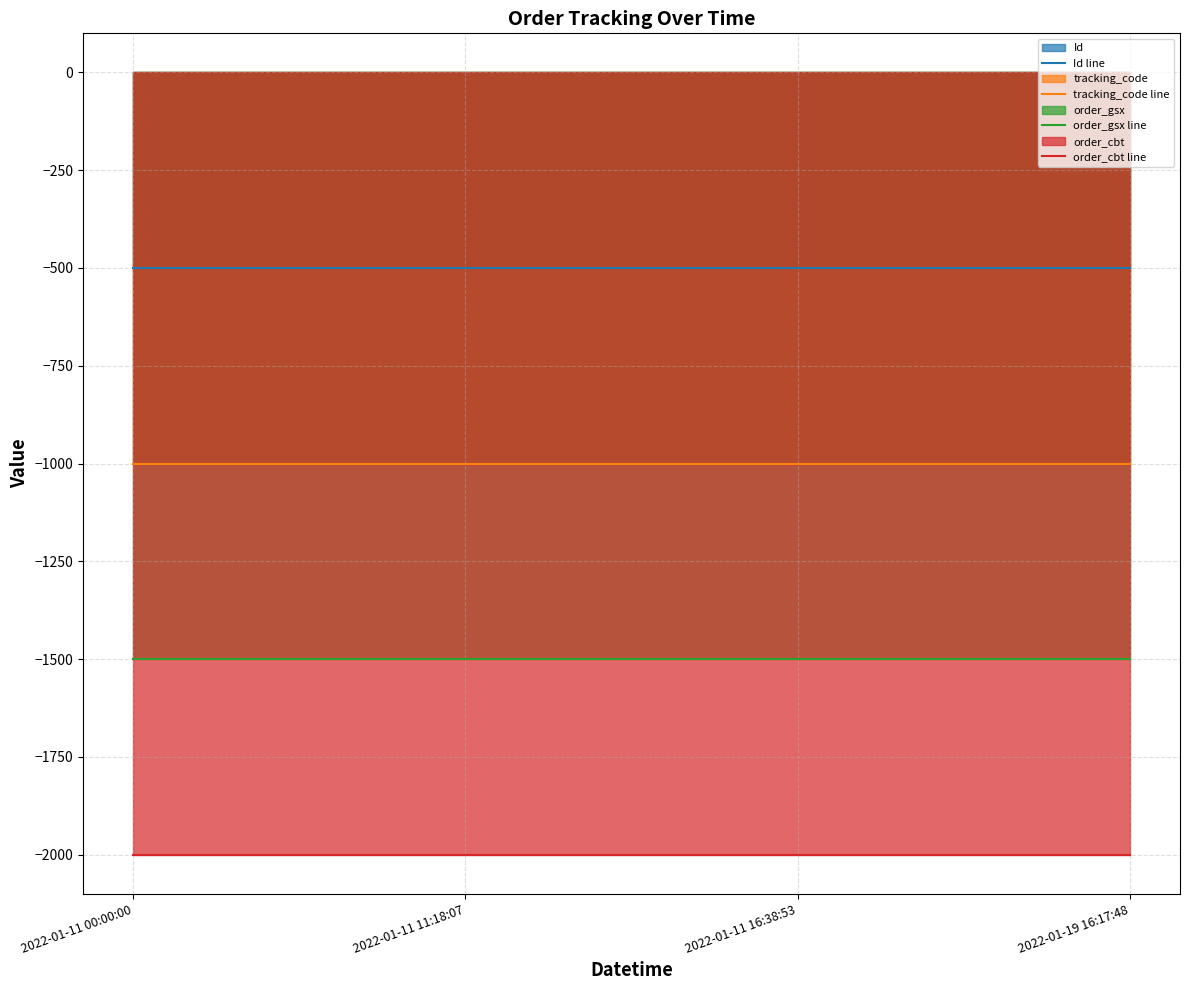

True or false: Id line and tracking_code line intersect in this chart.

False